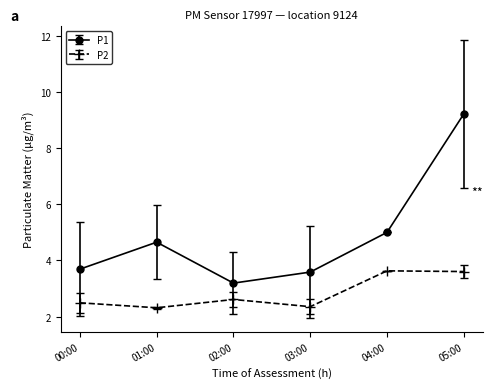

What is the value of the P2 point at the 5th from the left?

3.6